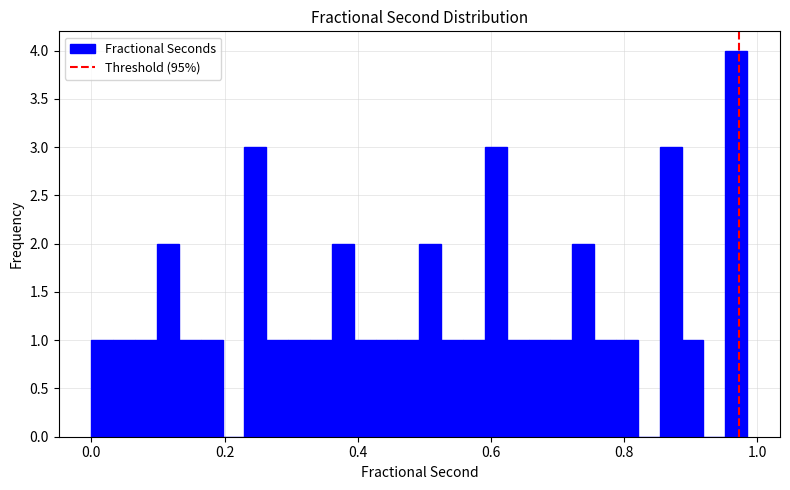

Read against the x-axis, roughly where is the centre of the tallest bar?

0.96